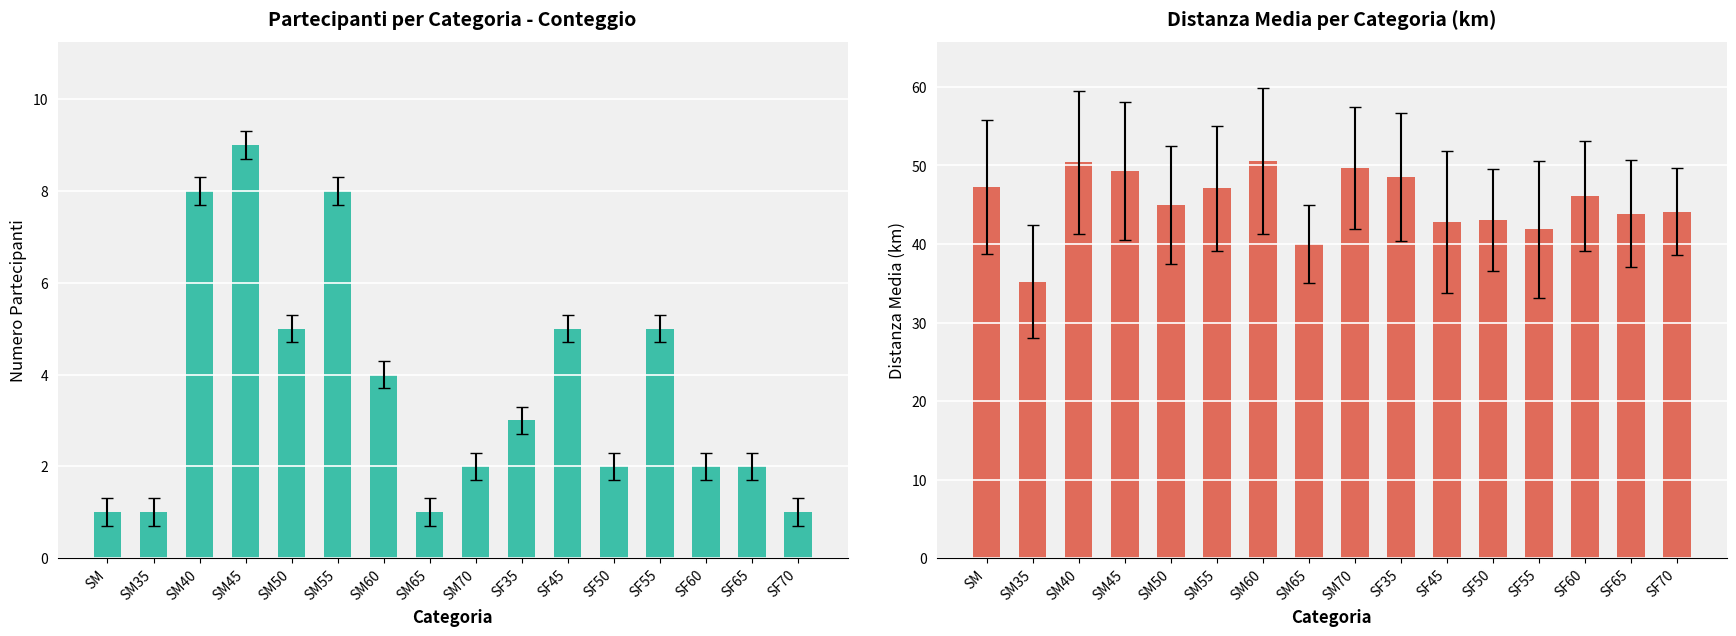

At which label does Count first exceed 3?

SM40